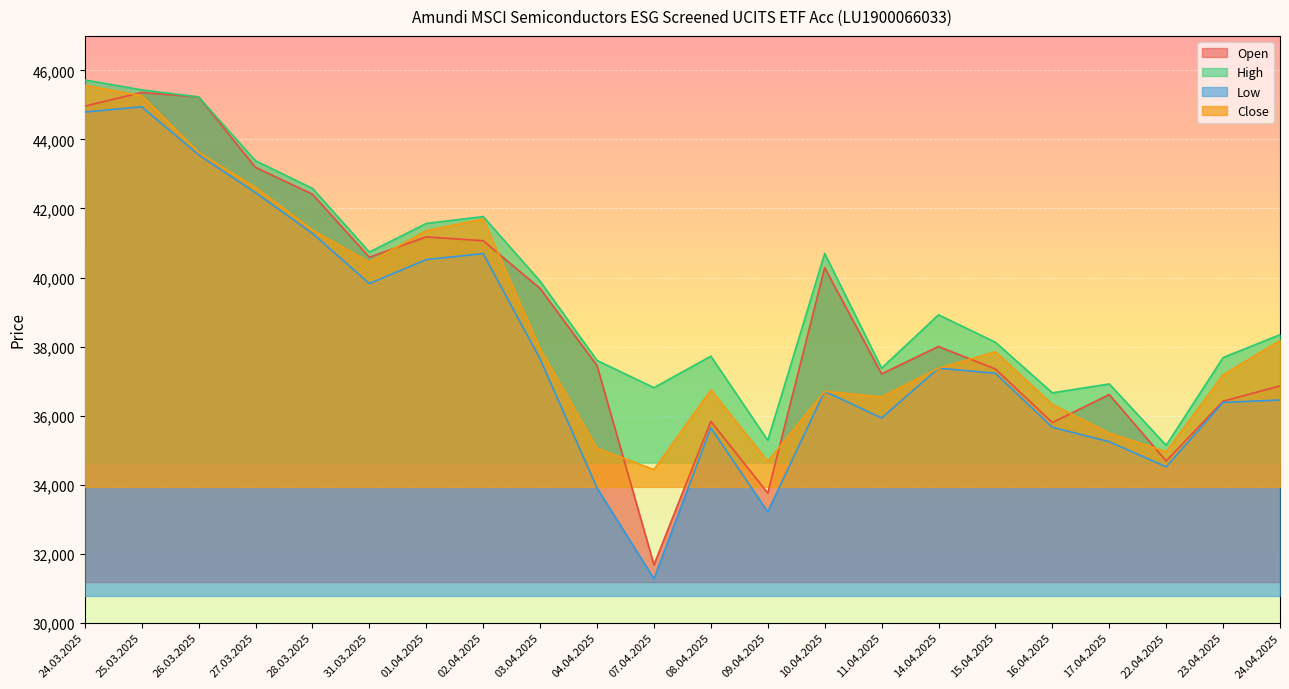

Read the High value at 04.04.2025, to the nearest 100.

37600